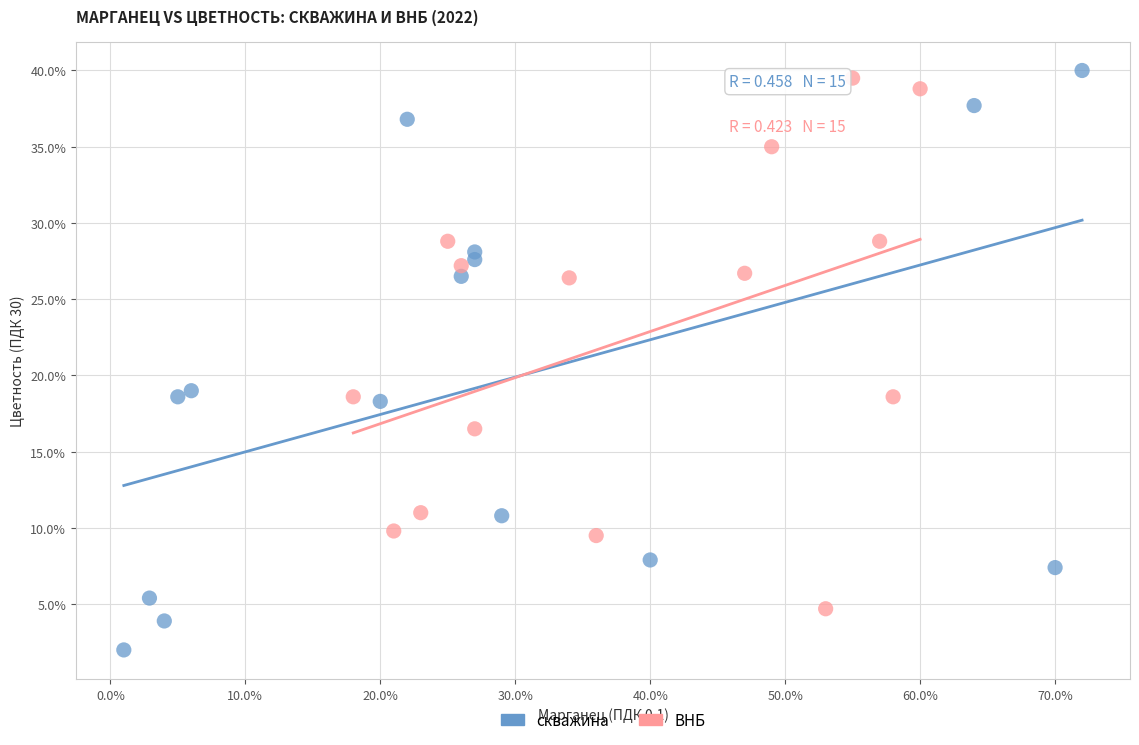

What are all the series names shown in the legend?

скважина, ВНБ